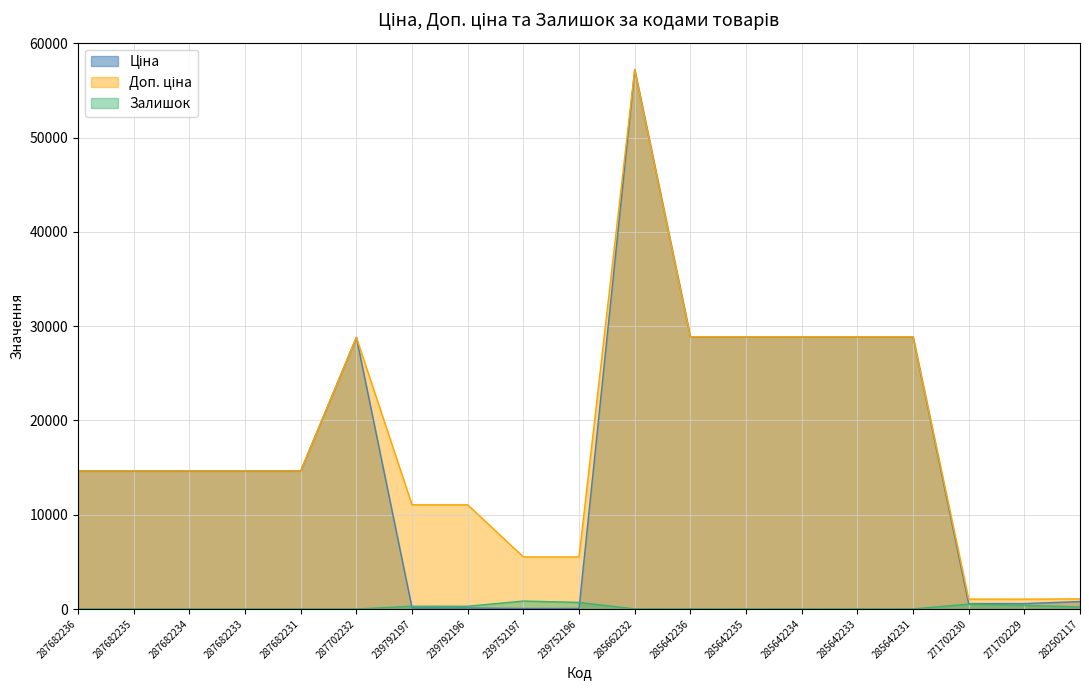

Does the chart display data point markers on the line(s)?

No